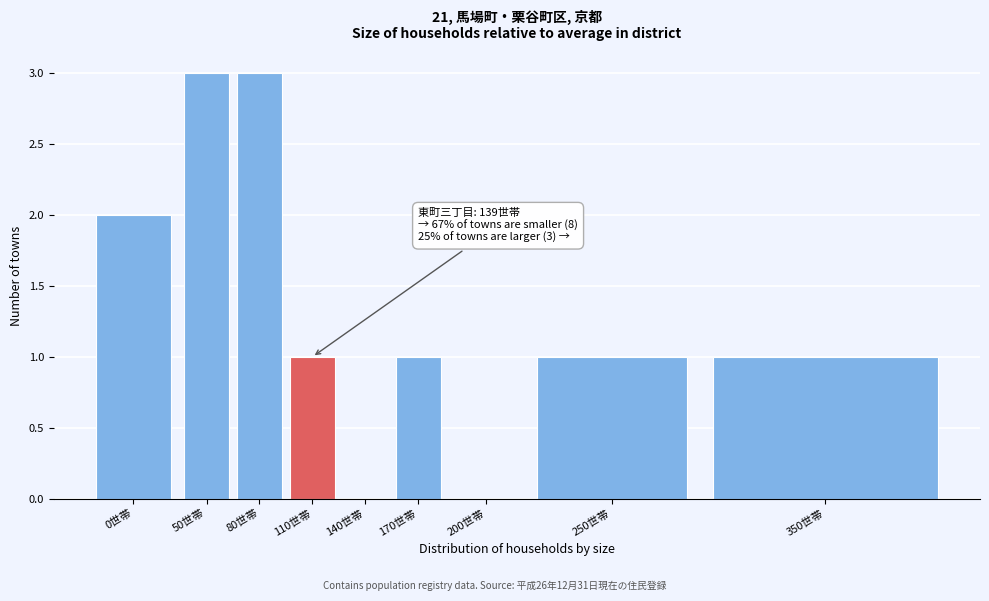

Reading left to right, extract all data points from this chart.

0世帯=2	50世帯=3	80世帯=3	110世帯=1	140世帯=0	170世帯=1	200世帯=0	250世帯=1	350世帯=1